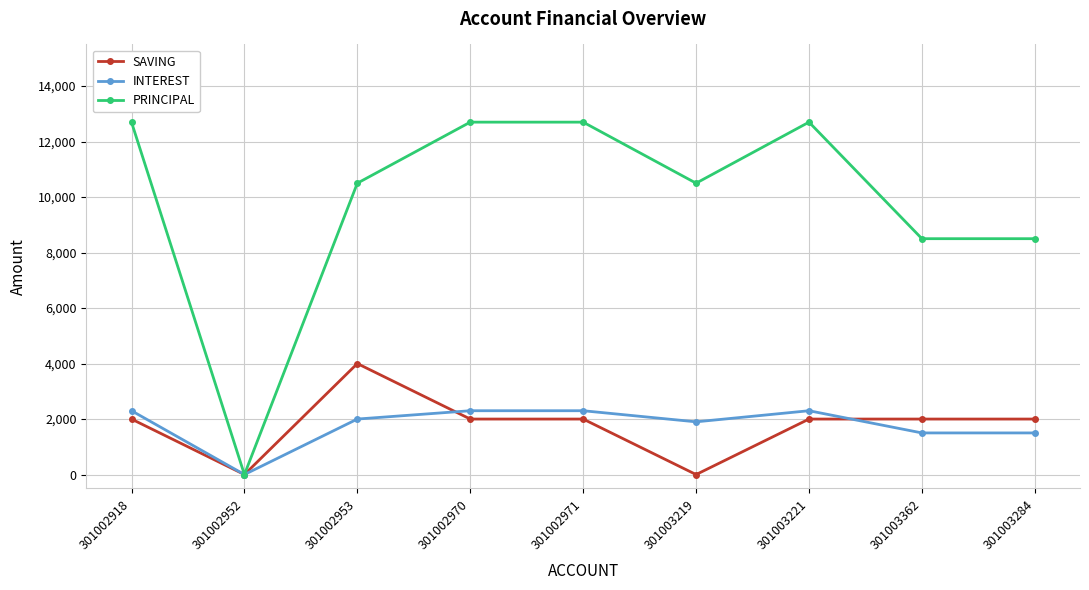

The SAVING series shows 2865 at 301002918. True or false?

False